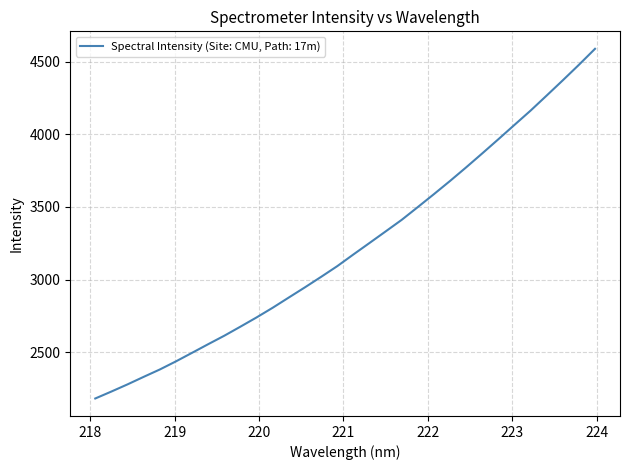

What is the maximum value shown in the chart?

4587.7